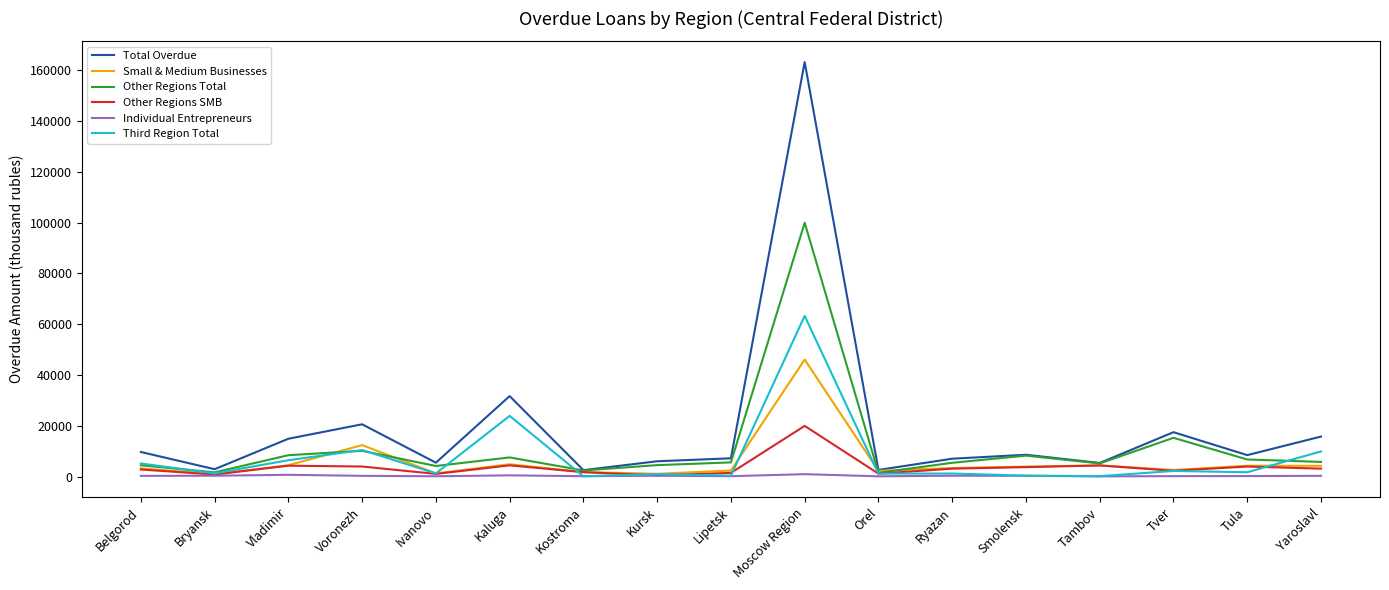

How many categories are shown in the chart?

17